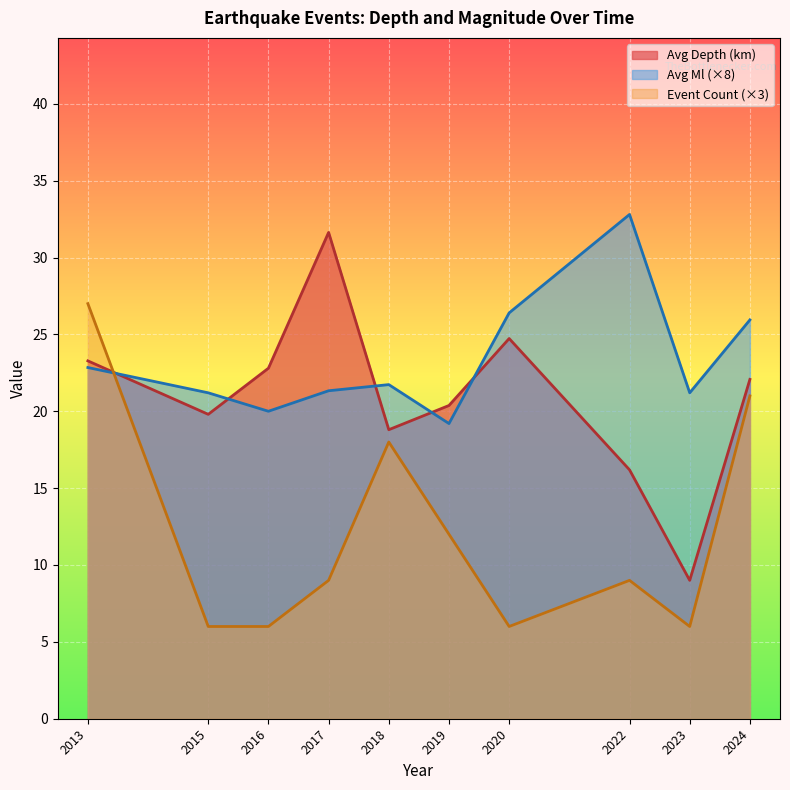

What is the minimum value for Avg Depth (km)?

9.0